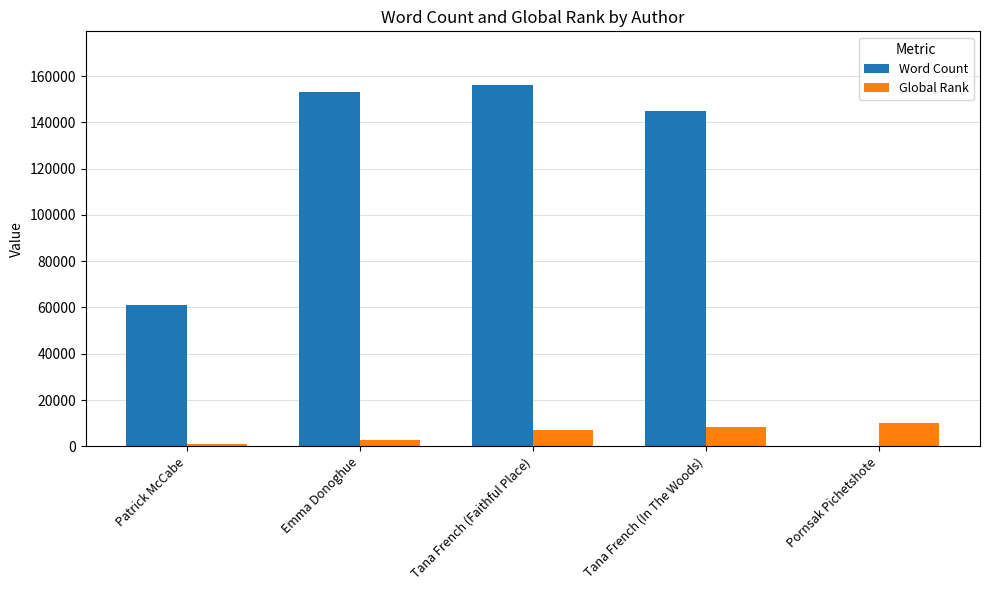

What value does the Global Rank series have at Tana French (Faithful Place)?

7137